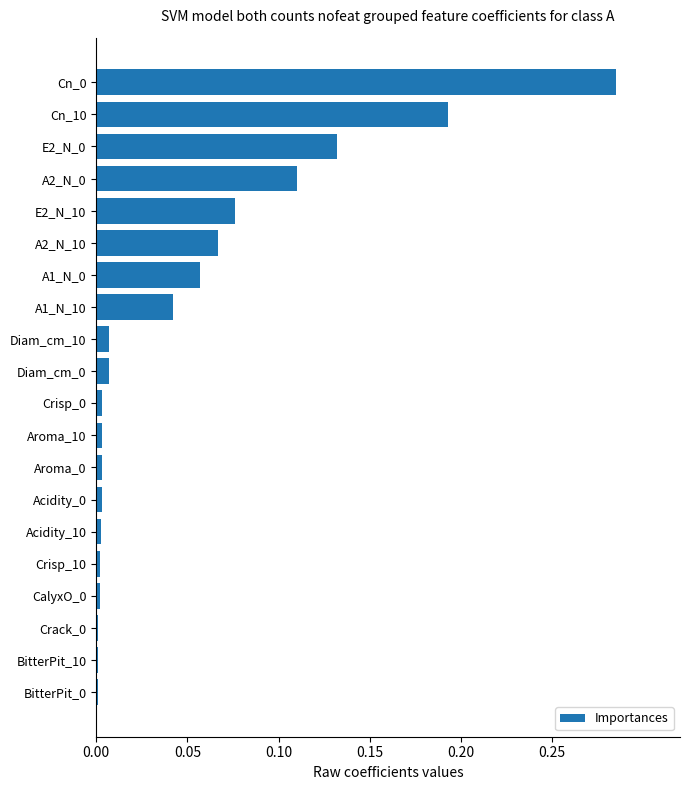

What is the sum of all values?

1.0